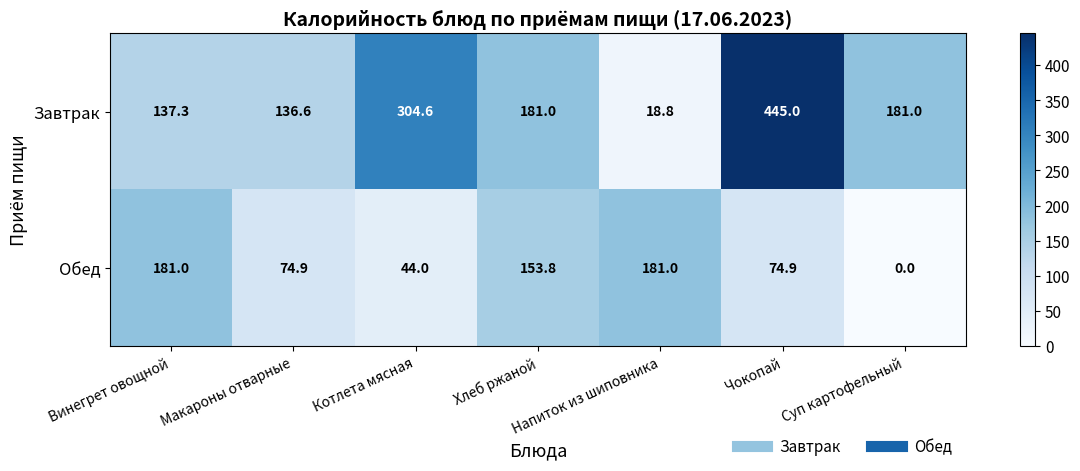

What is the difference between the second highest and minimum values in the Завтрак series?

285.8